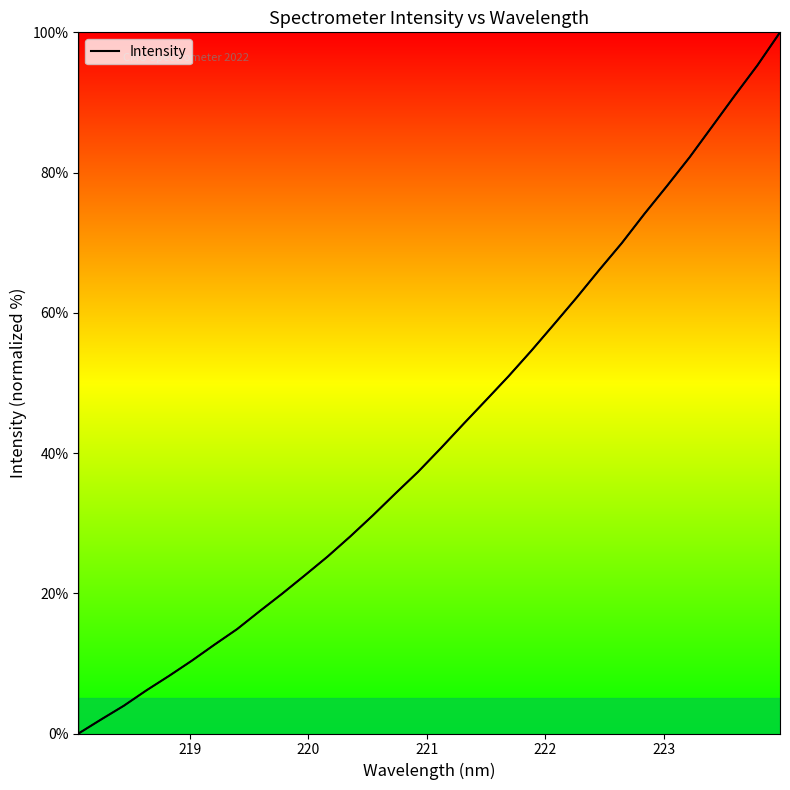

What is the difference between the maximum and minimum values?

100.0